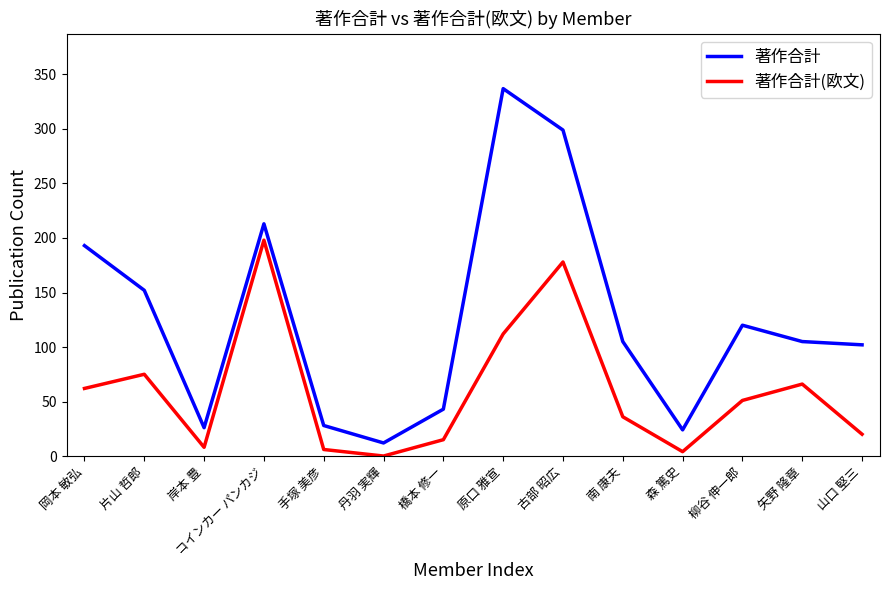

The 著作合計(欧文) series shows 62 at 岡本 敏弘. True or false?

True